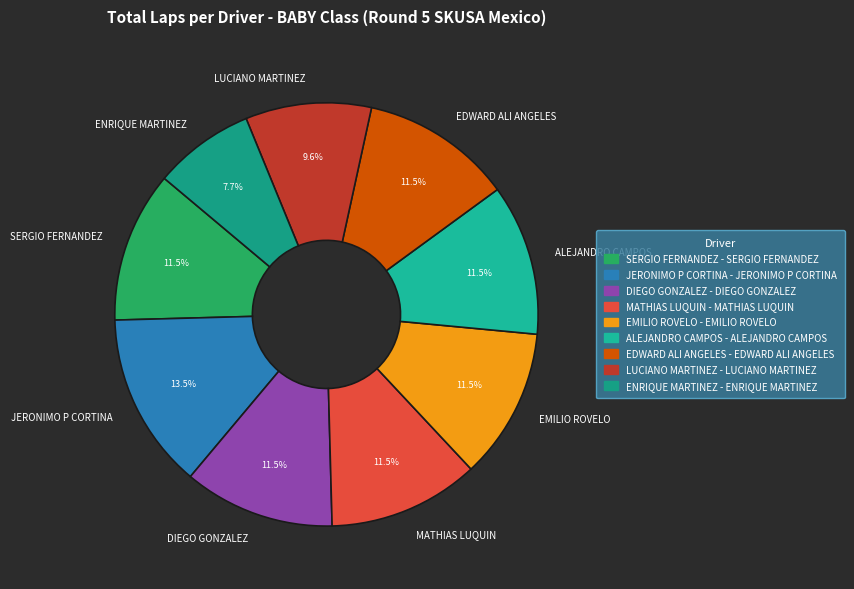

What percentage do JERONIMO P CORTINA and LUCIANO MARTINEZ together represent?

23.1%